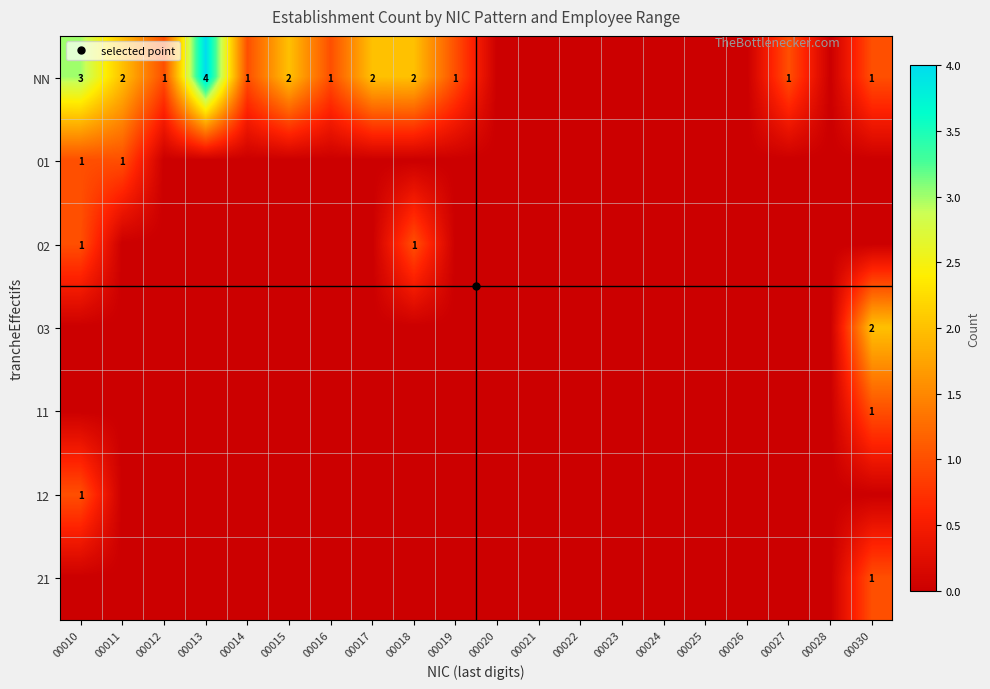

List the labels in order of 12 value, smallest first.

00011, 00012, 00013, 00014, 00015, 00016, 00017, 00018, 00019, 00020, 00021, 00022, 00023, 00024, 00025, 00026, 00027, 00028, 00030, 00010